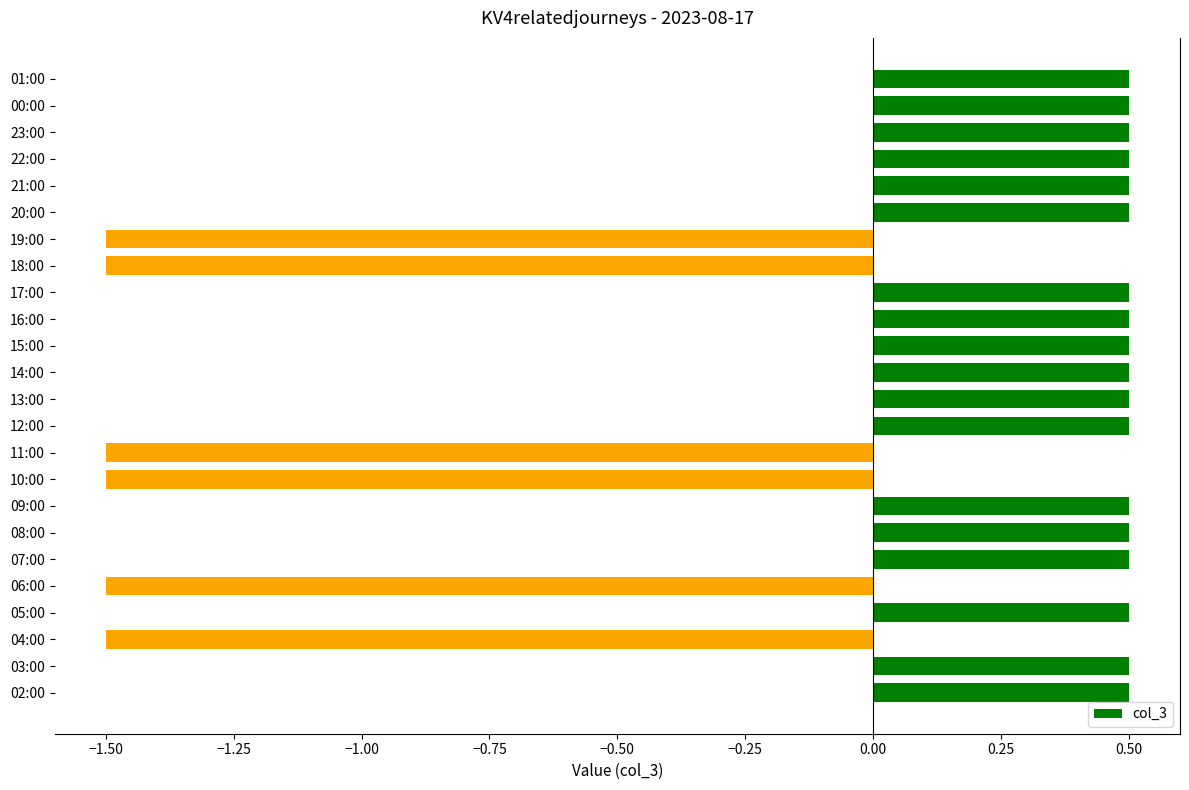

The chart shows a value of 0.7 at 14:00. True or false?

False